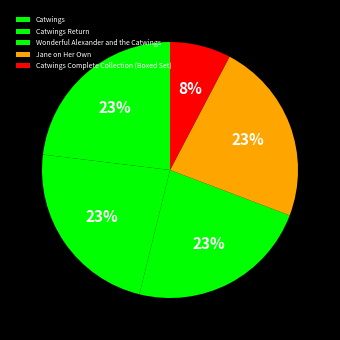

Does Wonderful Alexander and the Catwings represent more than half of the total?

No